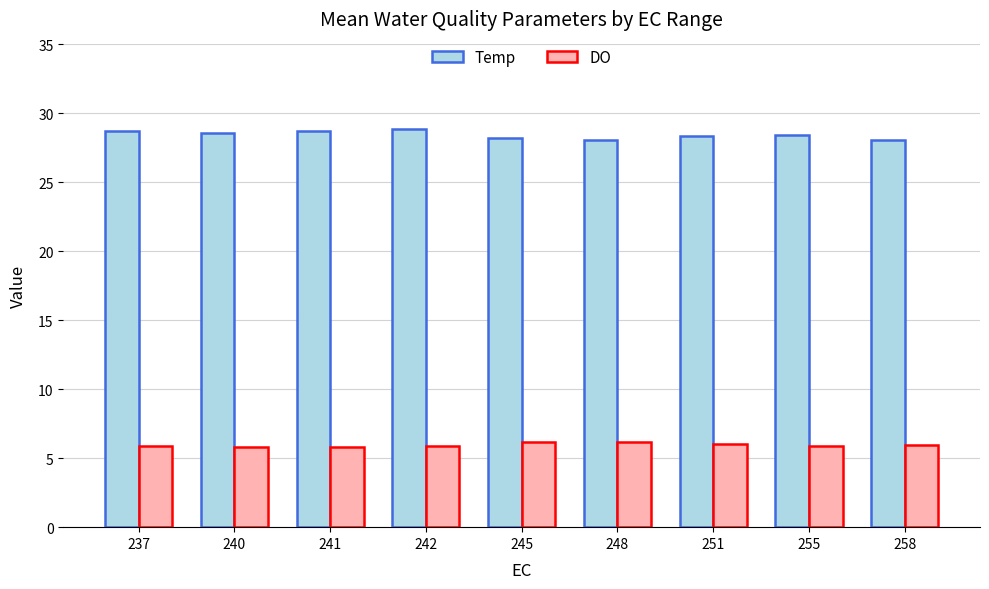

What is the difference between the highest and lowest values at 240?

22.8